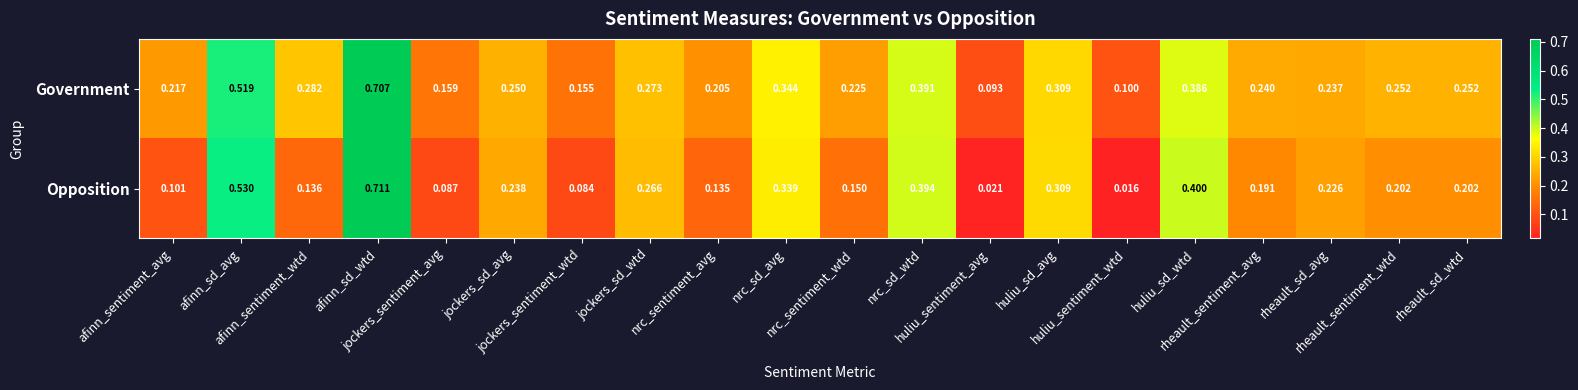

List the series in order of their overall mean, lowest first.

Opposition, Government